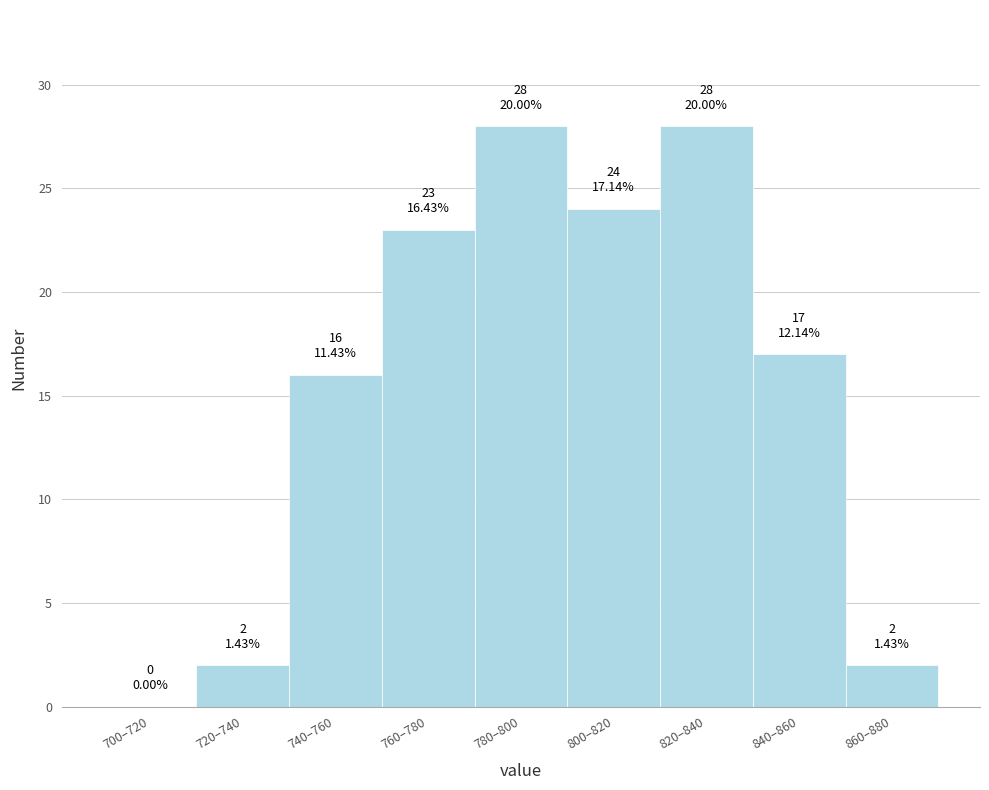

Reading right to left, what are all the values shown in this chart?

860–880=2	840–860=17	820–840=28	800–820=24	780–800=28	760–780=23	740–760=16	720–740=2	700–720=0